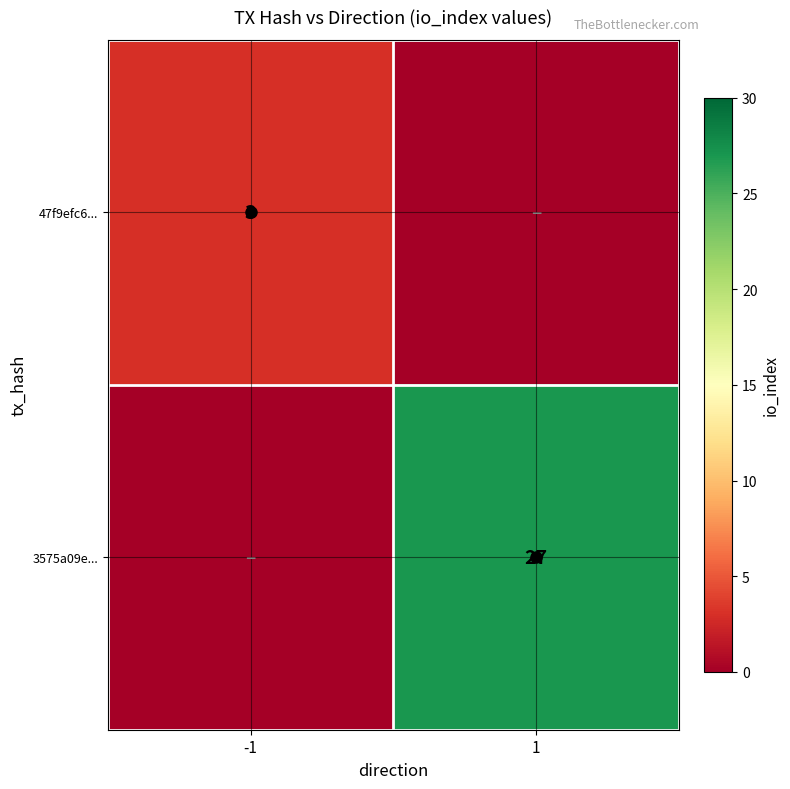

The value of 47f9efc6... at -1 is 2. True or false?

False